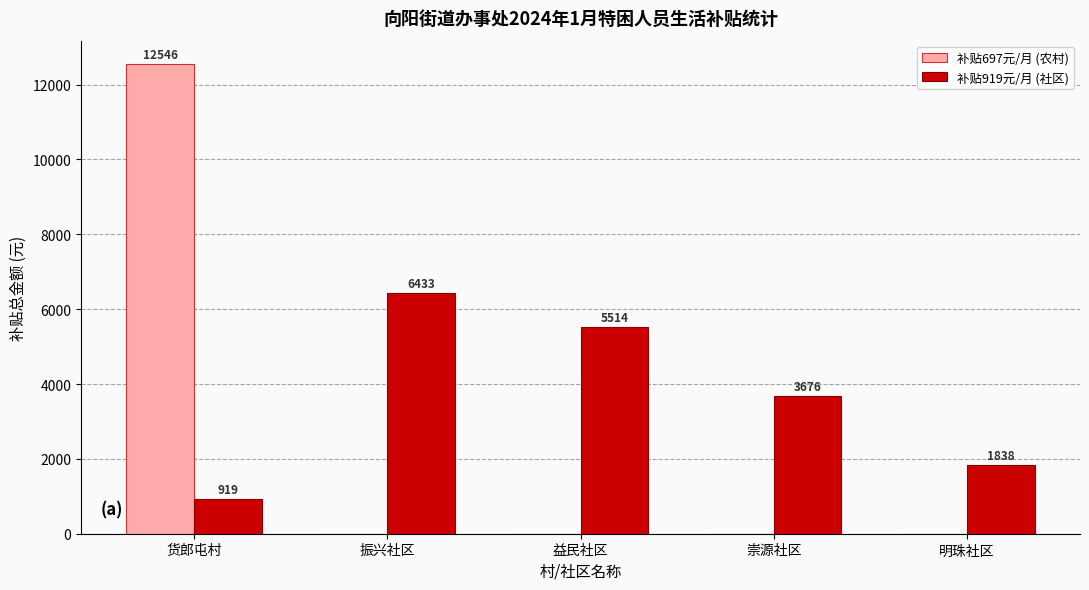

Between 货郎屯村 and 振兴社区, which series saw the biggest shift?

补贴697元/月 (农村)